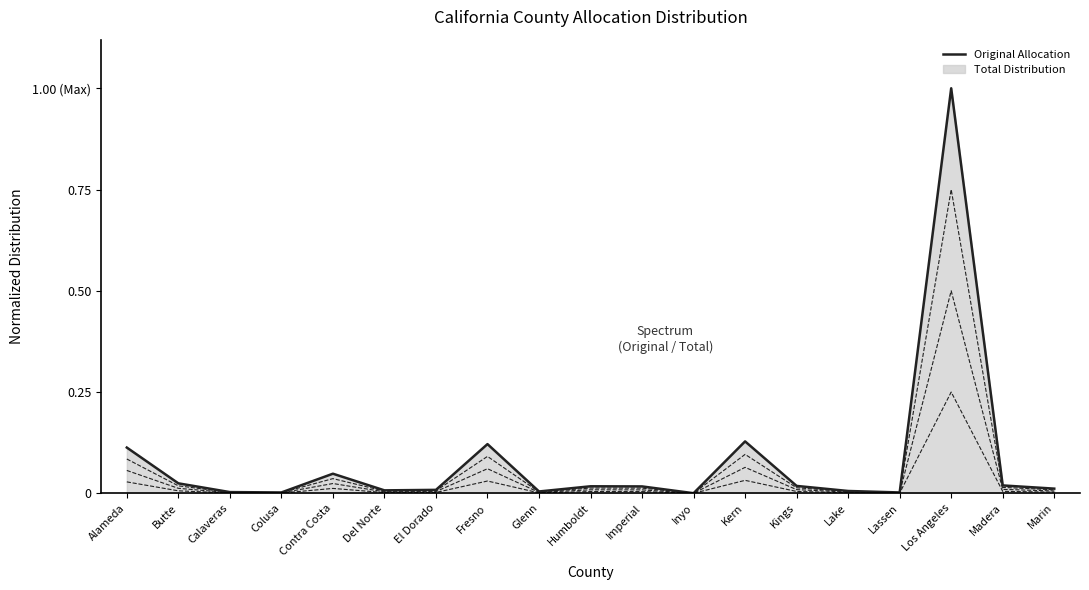

What is the average value?

0.1